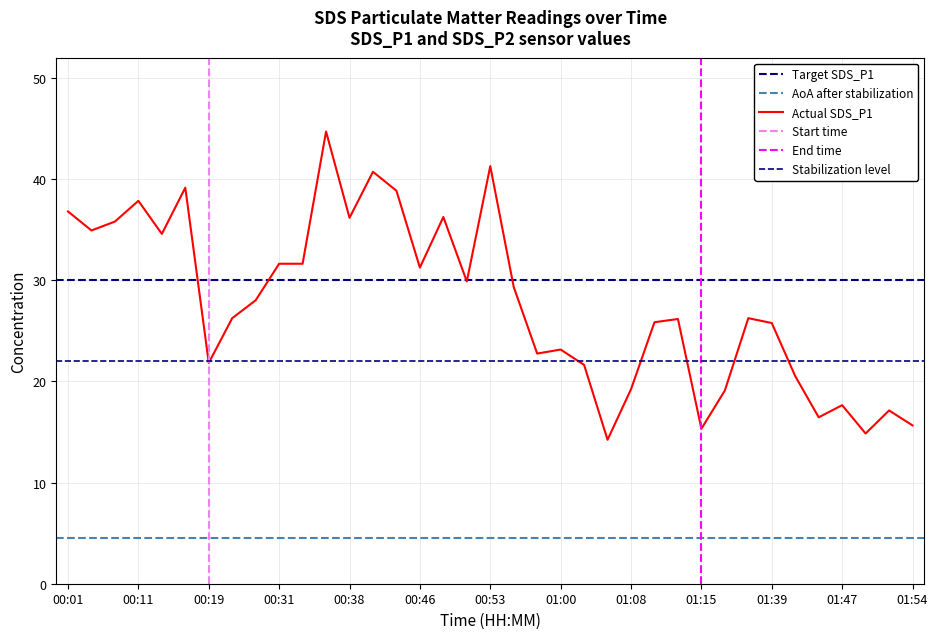

Does the chart have visible grid lines?

Yes